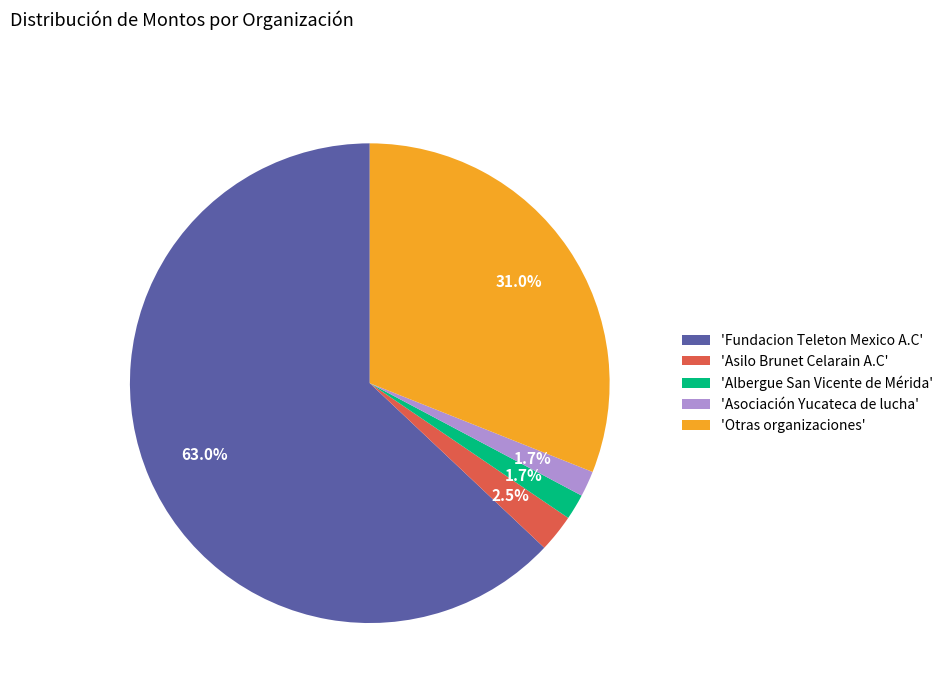

Count the number of slices in the pie.

5